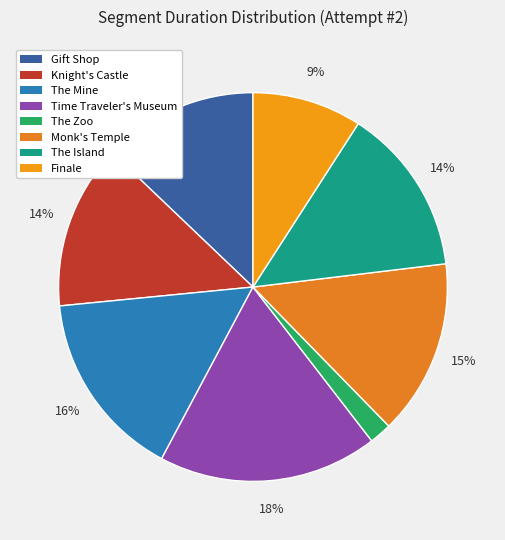

Rank the categories by value from highest to lowest.

Time Traveler's Museum, The Mine, Monk's Temple, The Island, Knight's Castle, Gift Shop, Finale, The Zoo